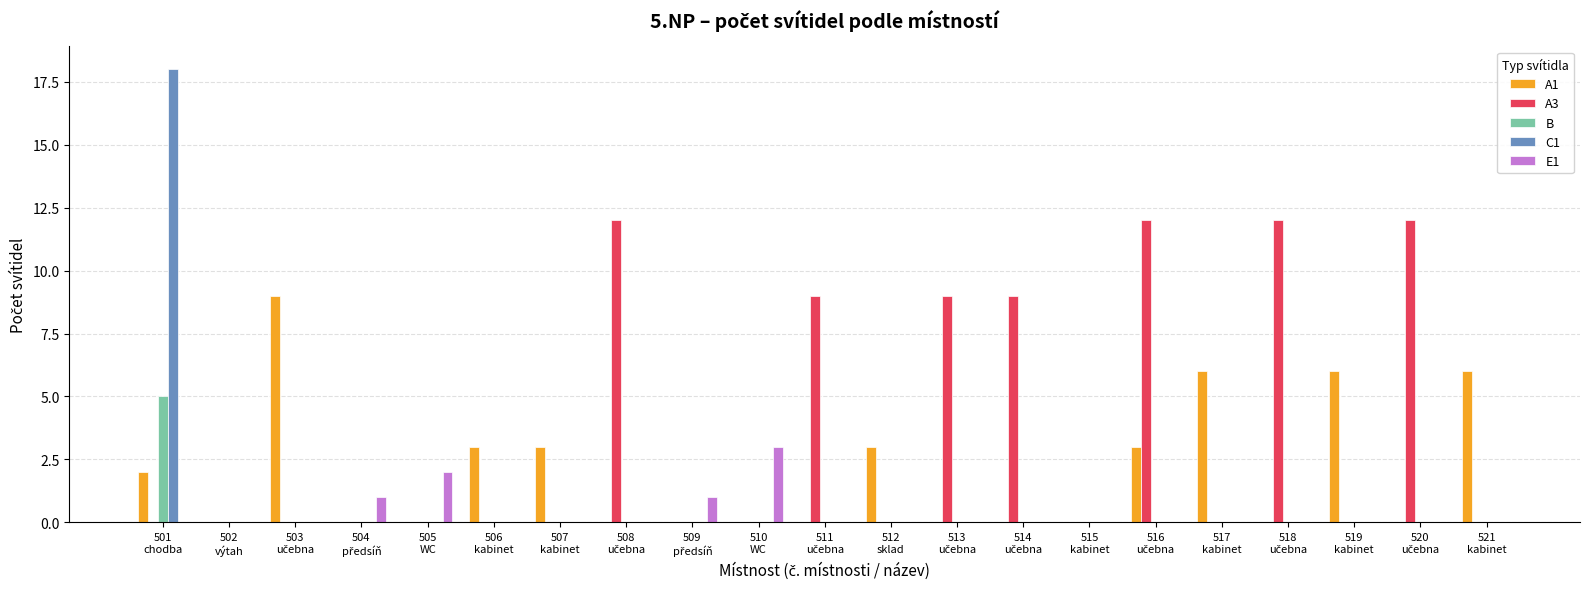

How many B values are between 0 and 1?

20